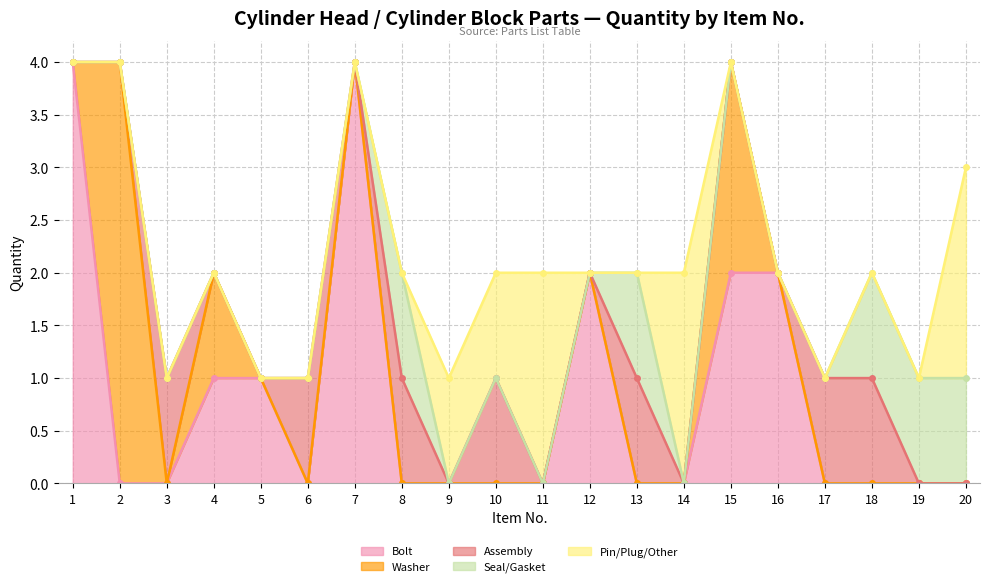

The Washer series shows 2 at 7. True or false?

False